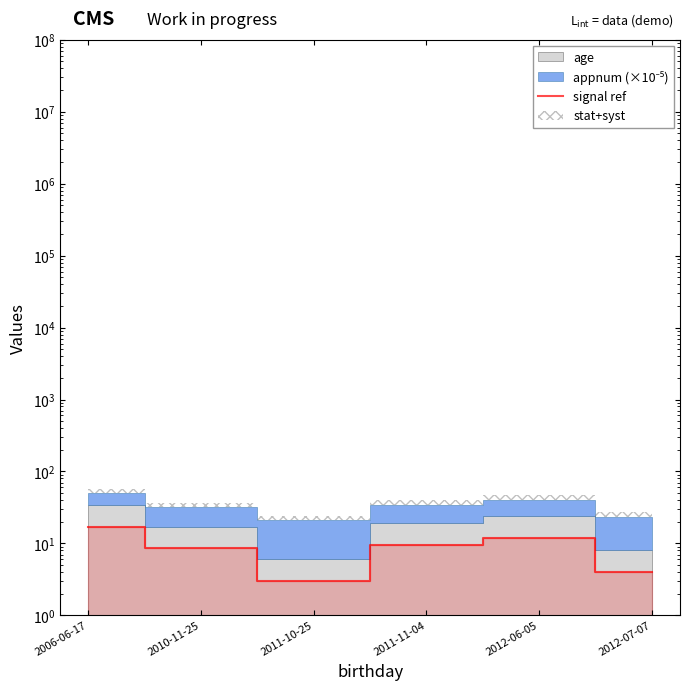

Reading left to right, what are all the values shown in this chart?

2006-06-17=17.0	2010-11-25=8.5	2011-10-25=3.0	2011-11-04=9.5	2012-06-05=12.0	2012-07-07=4.0